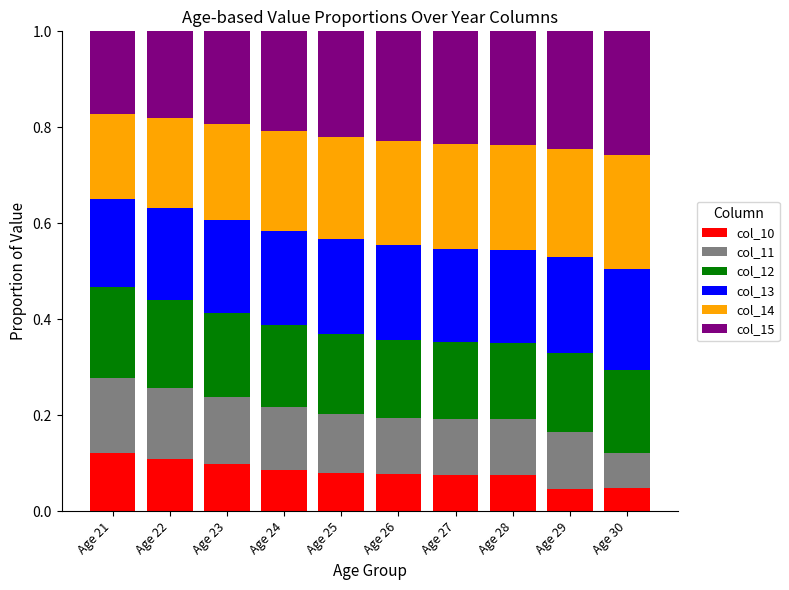

What is the total value across all series at Age 21?

1.0